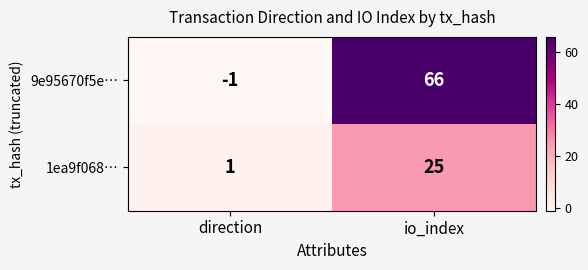

Reading left to right, what are all the values shown in this chart?

9e95670f5e…: -1	66
1ea9f068…: 1	25